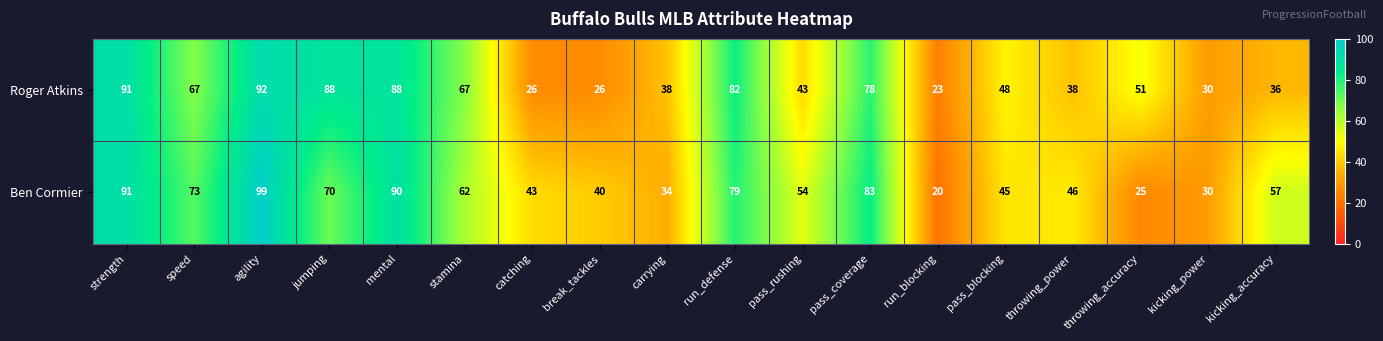

The value of Roger Atkins at run_blocking is 8. True or false?

False